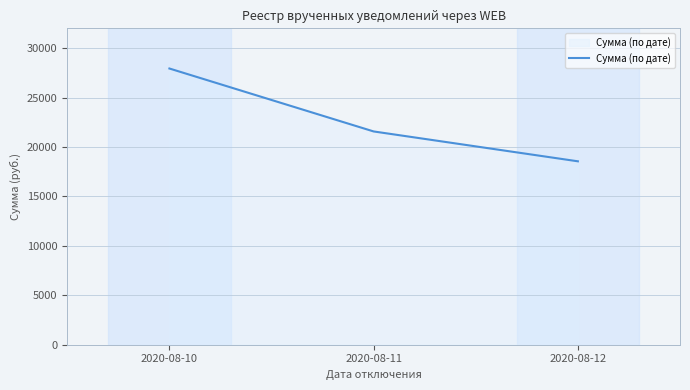

What is the change in value from 2020-08-11 to 2020-08-12?

-3020.3